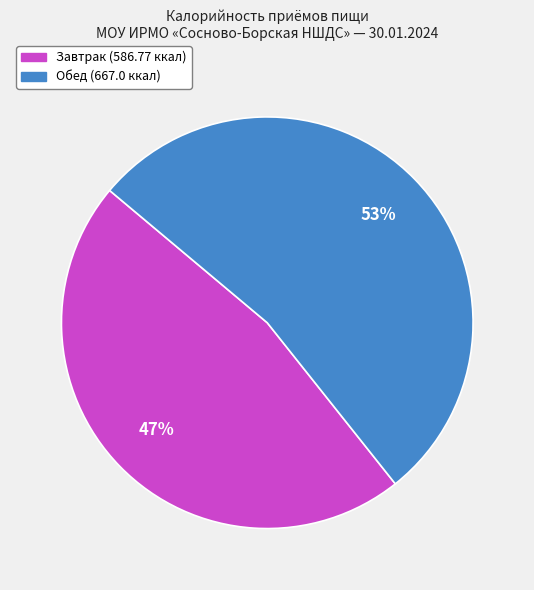

Which slice is the smallest?

Завтрак